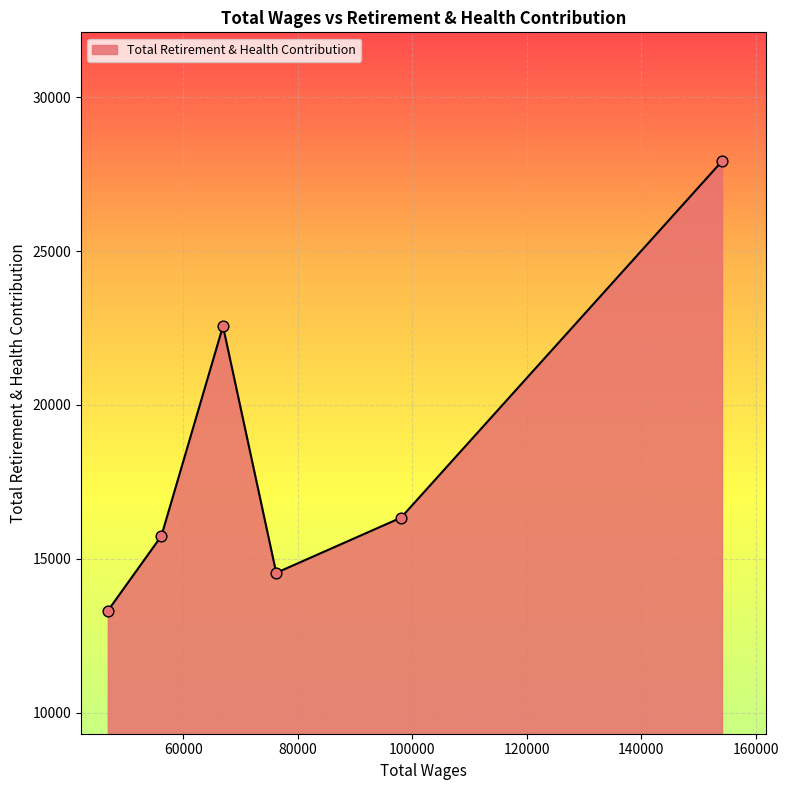

What is the smallest value displayed?

13312